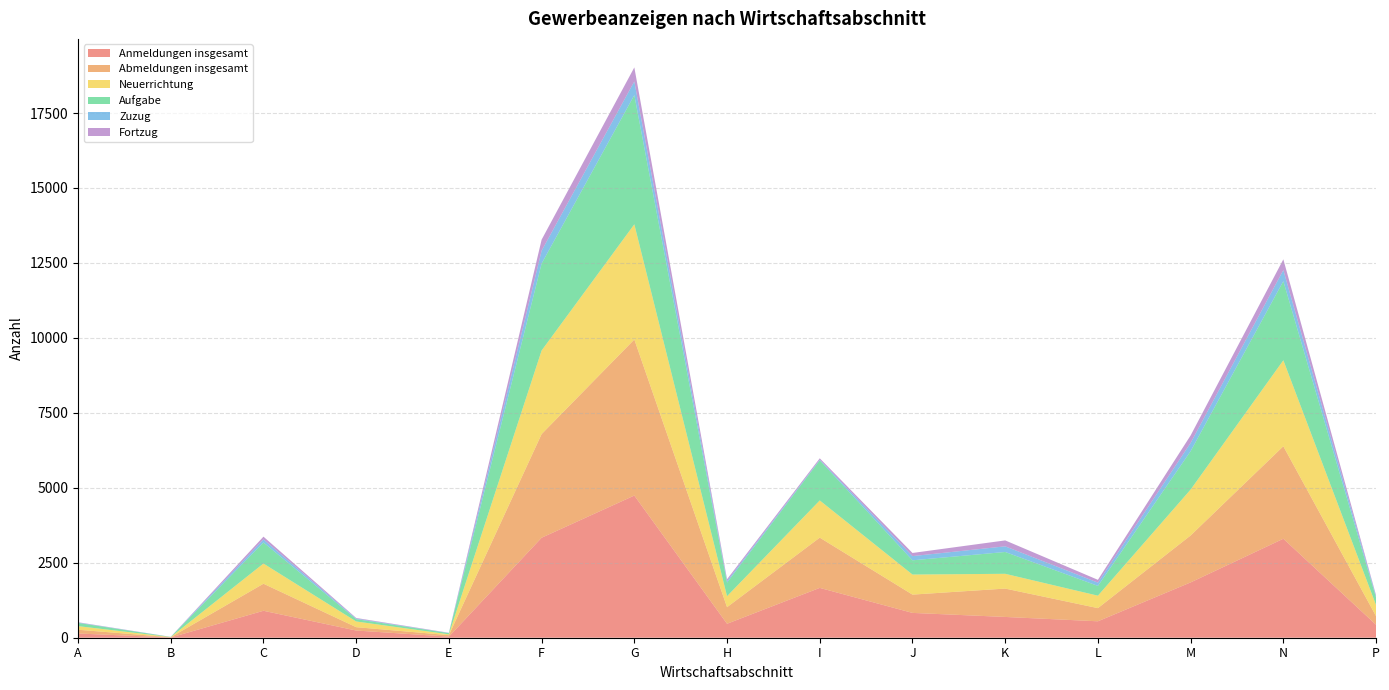

Reading left to right, what are all the values shown in this chart?

Anmeldungen insgesamt: 141	8	899	240	36	3335	4742	466	1662	828	693	548	1845	3301	432
Abmeldungen insgesamt: 125	8	902	112	50	3457	5205	553	1676	610	946	439	1565	3085	287
Neuerrichtung: 121	6	673	190	27	2787	3842	366	1241	669	493	415	1532	2868	369
Aufgabe: 107	5	703	77	40	2902	4310	453	1339	475	728	326	1280	2639	246
Zuzug: 12	1	102	20	5	427	454	54	22	140	188	109	276	369	50
Fortzug: 11	2	92	20	7	368	469	59	44	105	198	94	249	359	32